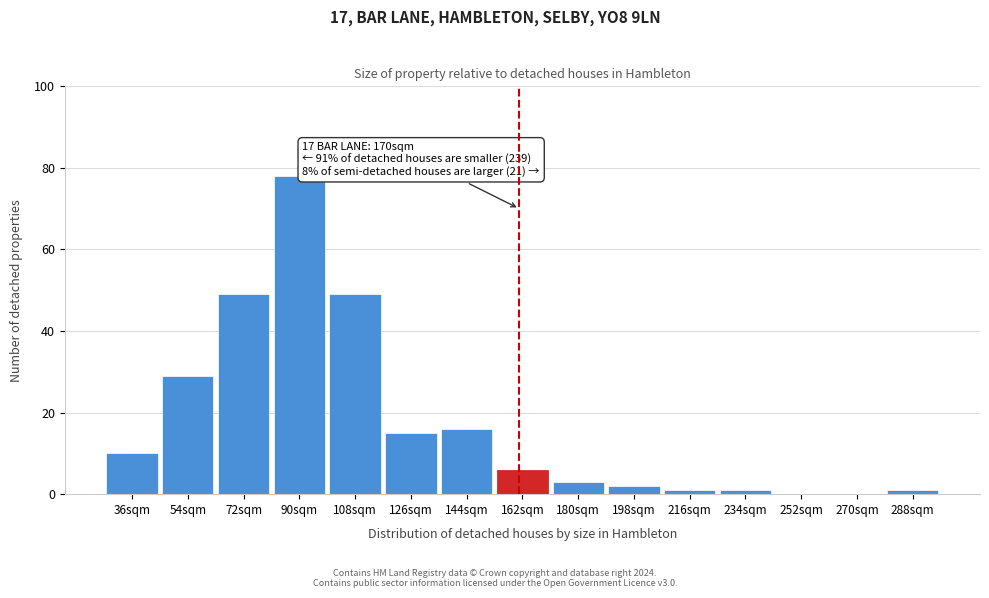

Reading right to left, extract all data points from this chart.

288sqm=1	270sqm=0	252sqm=0	234sqm=1	216sqm=1	198sqm=2	180sqm=3	162sqm=6	144sqm=16	126sqm=15	108sqm=49	90sqm=78	72sqm=49	54sqm=29	36sqm=10